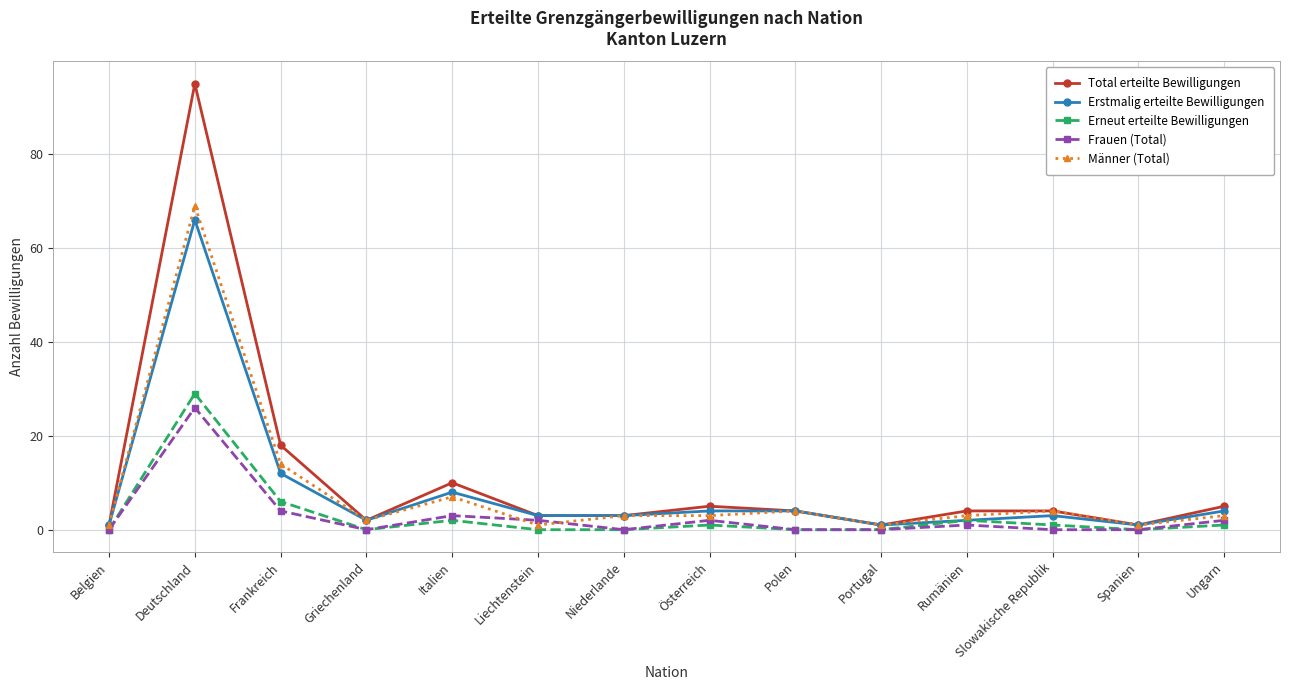

Reading right to left, extract all data points from this chart.

Total erteilte Bewilligungen: Ungarn=5	Spanien=1	Slowakische Republik=4	Rumänien=4	Portugal=1	Polen=4	Österreich=5	Niederlande=3	Liechtenstein=3	Italien=10	Griechenland=2	Frankreich=18	Deutschland=95	Belgien=1
Erstmalig erteilte Bewilligungen: Ungarn=4	Spanien=1	Slowakische Republik=3	Rumänien=2	Portugal=1	Polen=4	Österreich=4	Niederlande=3	Liechtenstein=3	Italien=8	Griechenland=2	Frankreich=12	Deutschland=66	Belgien=1
Erneut erteilte Bewilligungen: Ungarn=1	Spanien=0	Slowakische Republik=1	Rumänien=2	Portugal=0	Polen=0	Österreich=1	Niederlande=0	Liechtenstein=0	Italien=2	Griechenland=0	Frankreich=6	Deutschland=29	Belgien=0
Frauen (Total): Ungarn=2	Spanien=0	Slowakische Republik=0	Rumänien=1	Portugal=0	Polen=0	Österreich=2	Niederlande=0	Liechtenstein=2	Italien=3	Griechenland=0	Frankreich=4	Deutschland=26	Belgien=0
Männer (Total): Ungarn=3	Spanien=1	Slowakische Republik=4	Rumänien=3	Portugal=1	Polen=4	Österreich=3	Niederlande=3	Liechtenstein=1	Italien=7	Griechenland=2	Frankreich=14	Deutschland=69	Belgien=1